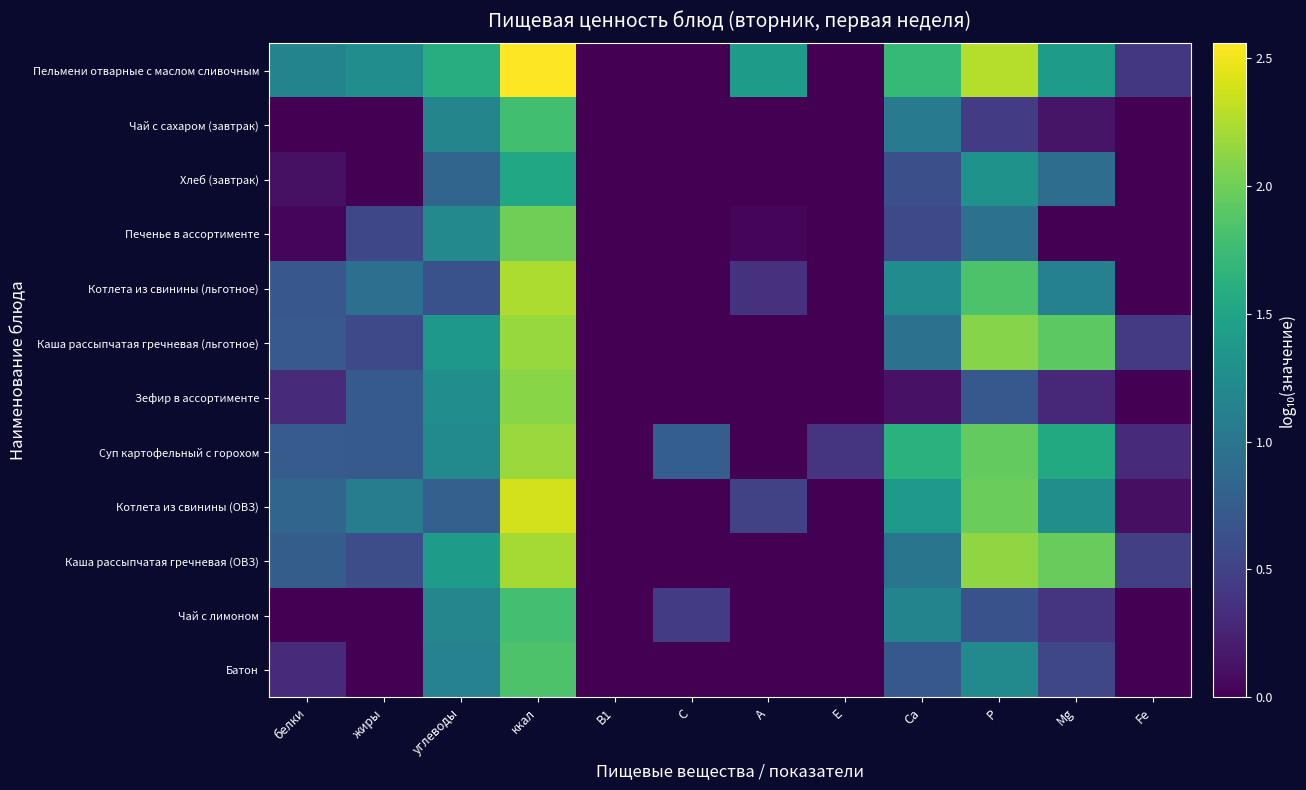

At В1, list the series in order from smallest to largest.

Пельмени отварные с маслом сливочным, Чай с сахаром (завтрак), Хлеб (завтрак), Печенье в ассортименте, Котлета из свинины (льготное), Каша рассыпчатая гречневая (льготное), Зефир в ассортименте, Суп картофельный с горохом, Котлета из свинины (ОВЗ), Каша рассыпчатая гречневая (ОВЗ), Чай с лимоном, Батон